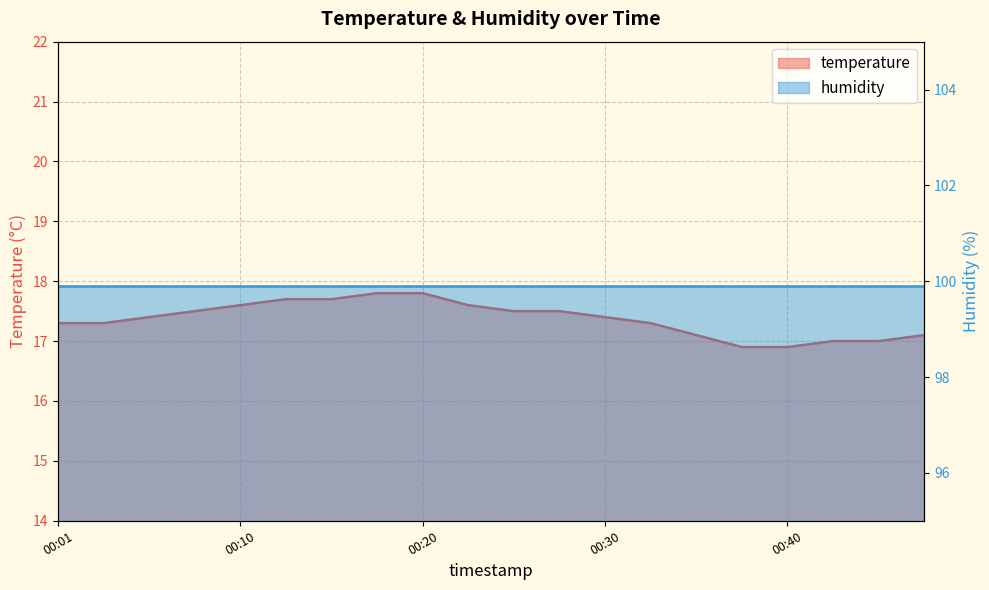

What is the value of the 10th point from the left?

17.6